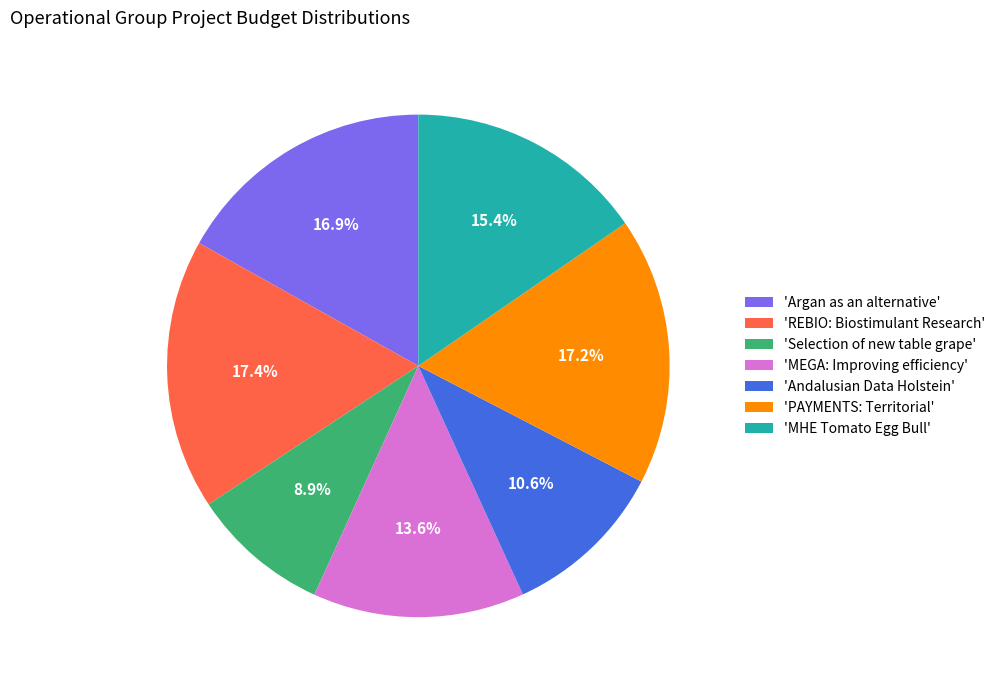

Combined, do 'PAYMENTS: Territorial' and 'Argan as an alternative' account for over 50%?

No